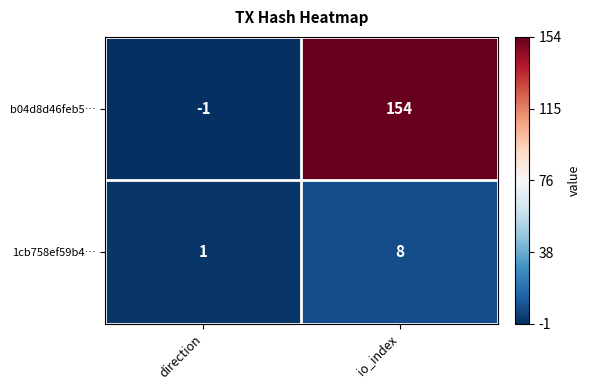

At how many categories does at least one series exceed 123?

1